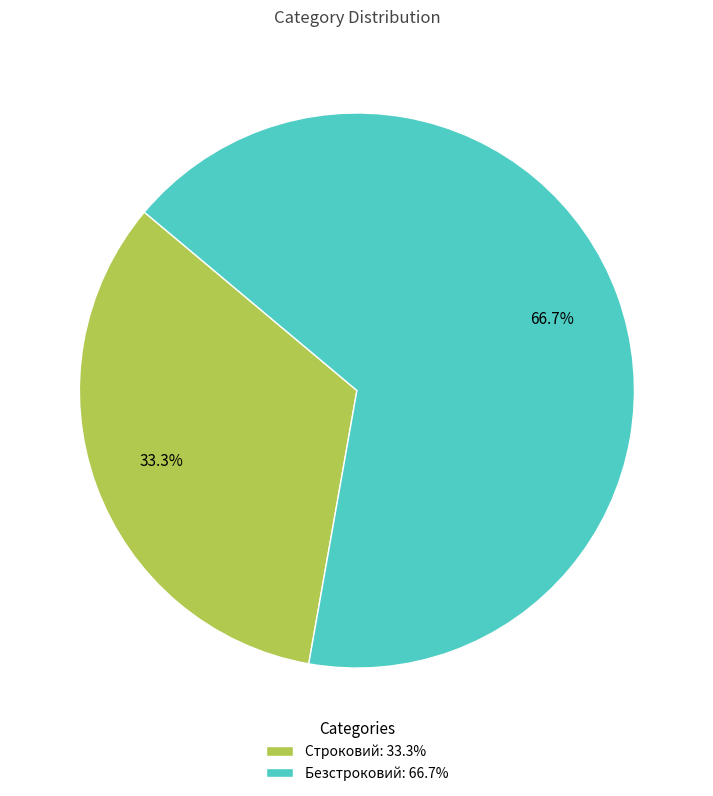

To the nearest percent, what is the difference between the largest and smallest slice percentages?

33%